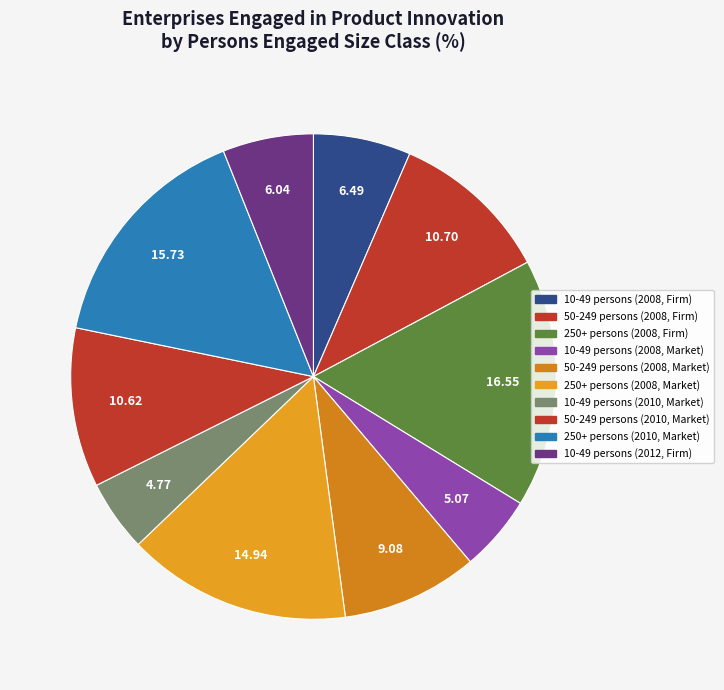

What portion of the pie excludes 10-49 persons (2008, Market)?

94.9%